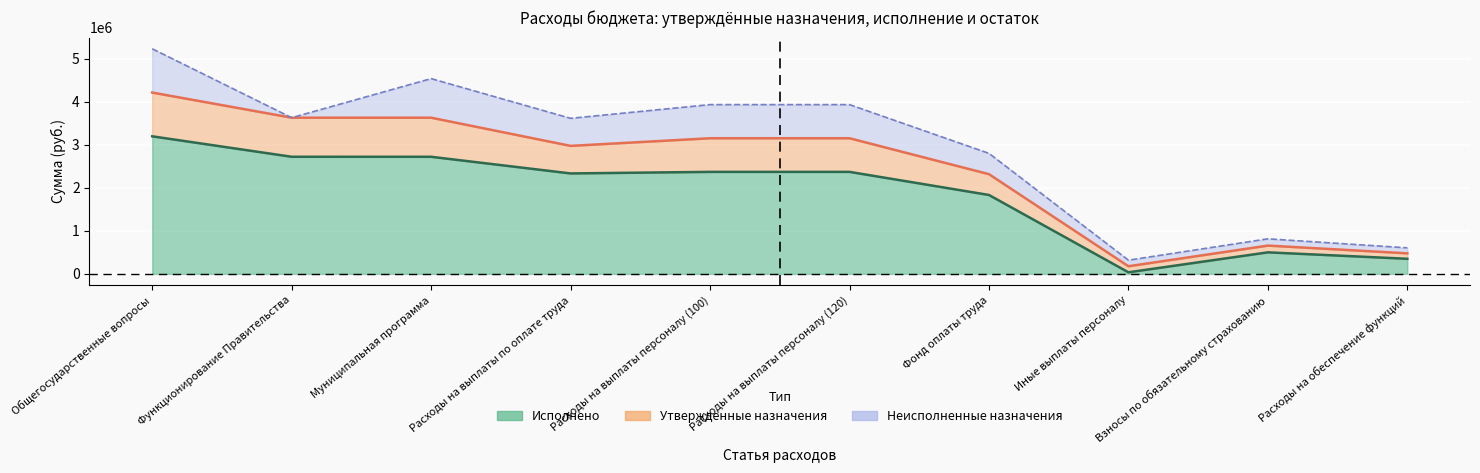

What is the difference between the maximum and minimum values in the Утвержденные назначения series?

4032600.0